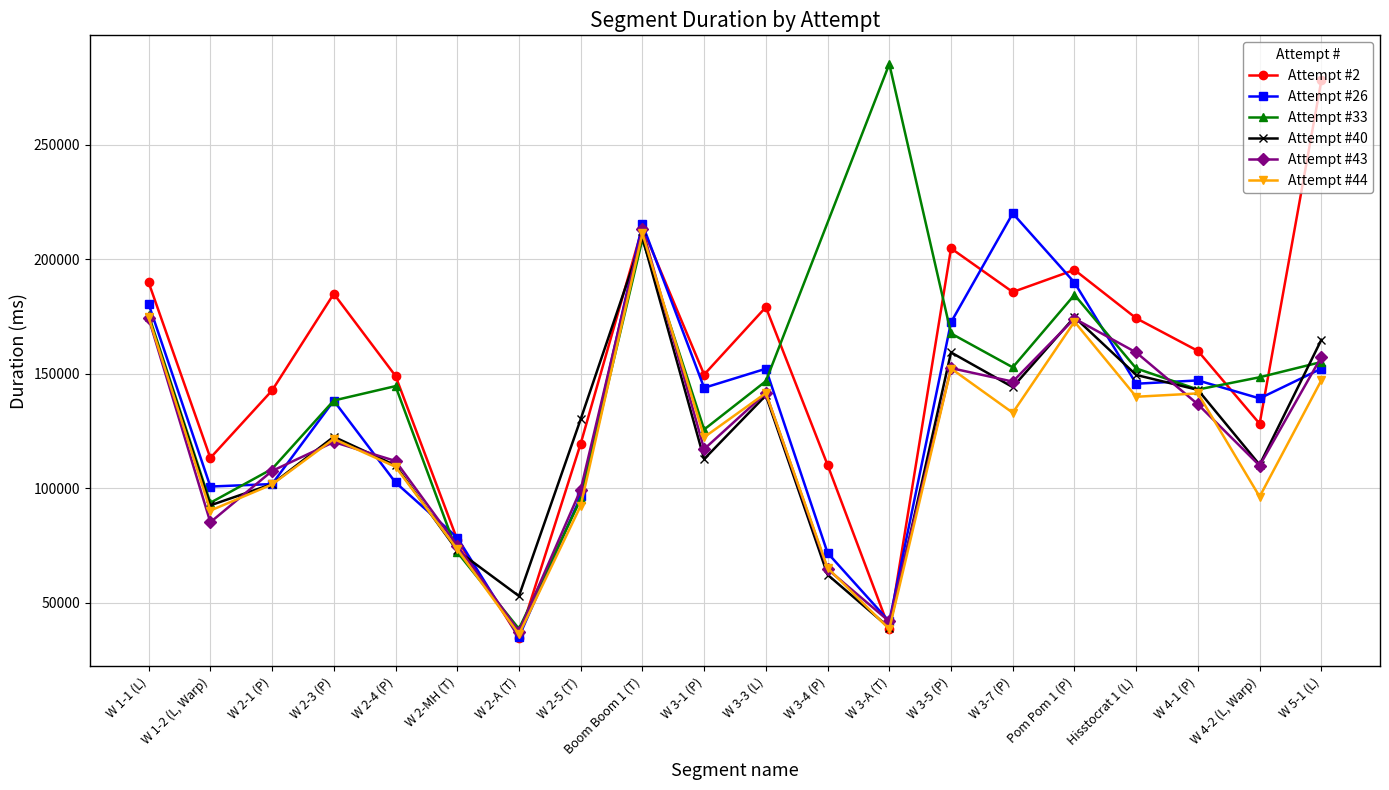

Is it true that Attempt #26 equals 67731 at W 2-4 (P)?

False